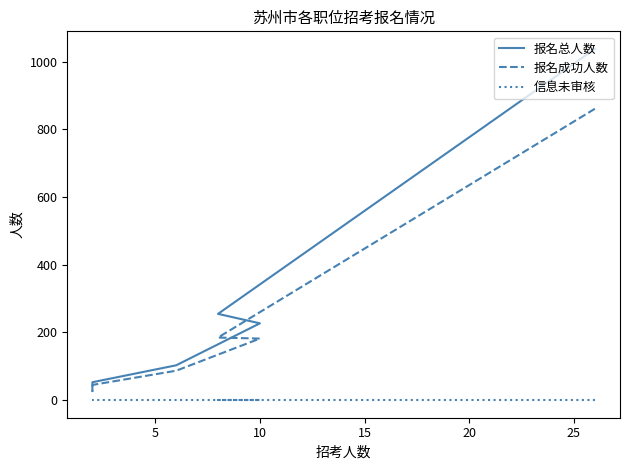

Which series changed the most between 10 and 20?

报名总人数